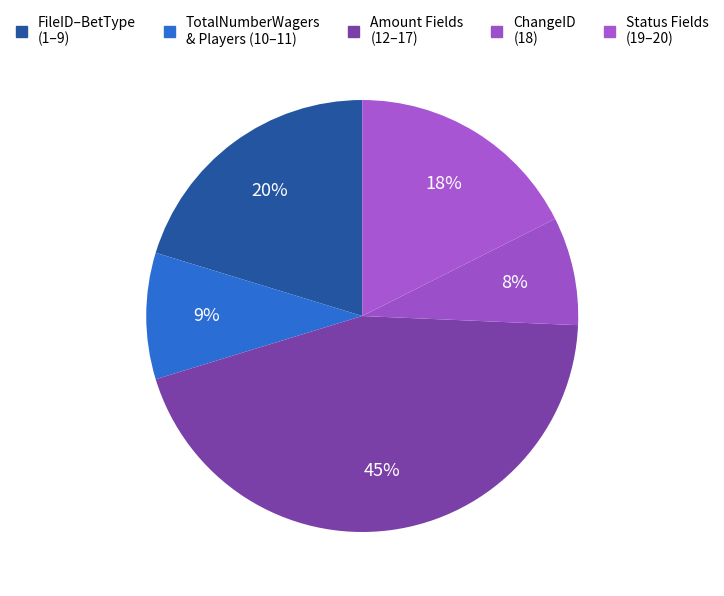

How many segments does this pie chart have?

5